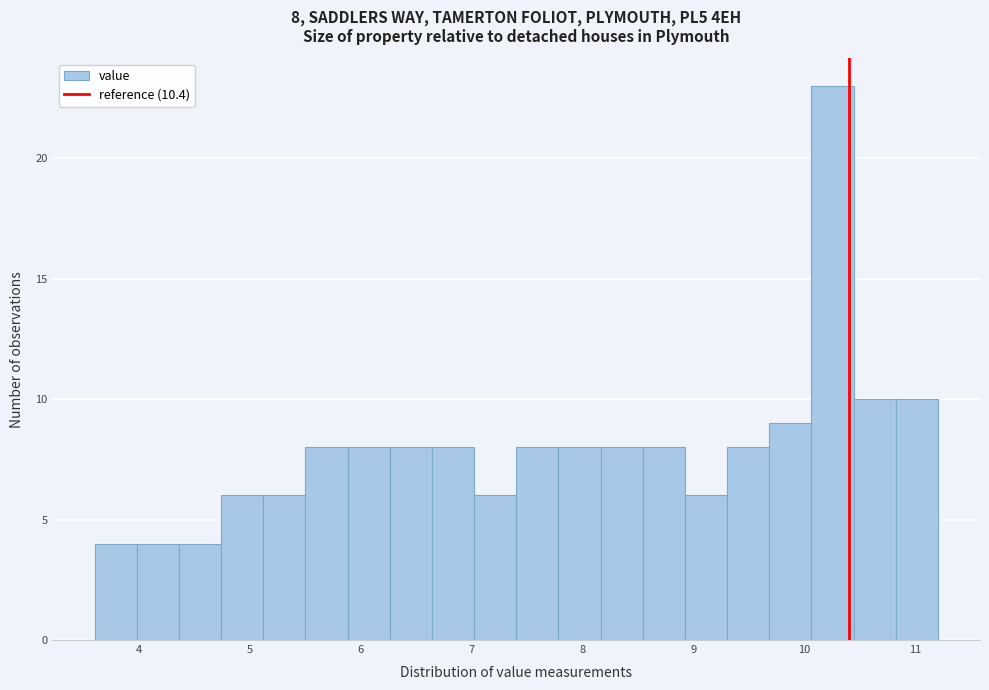

Around what value on the x-axis is the tallest bar? Give the approximate position of its centre, as read against the axis.

10.3